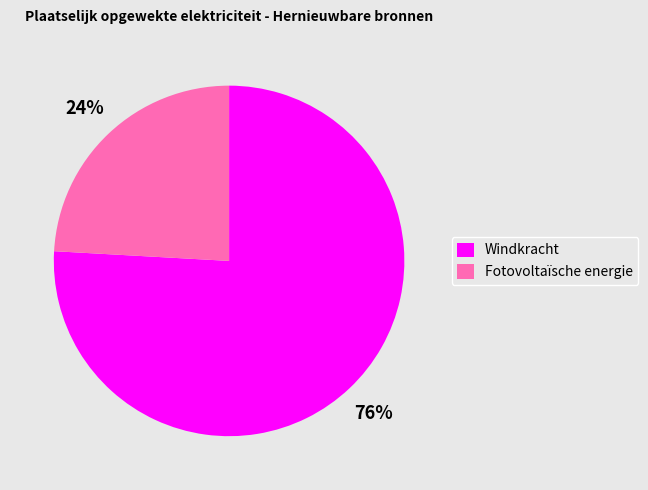

Is there a majority slice in this chart?

Yes